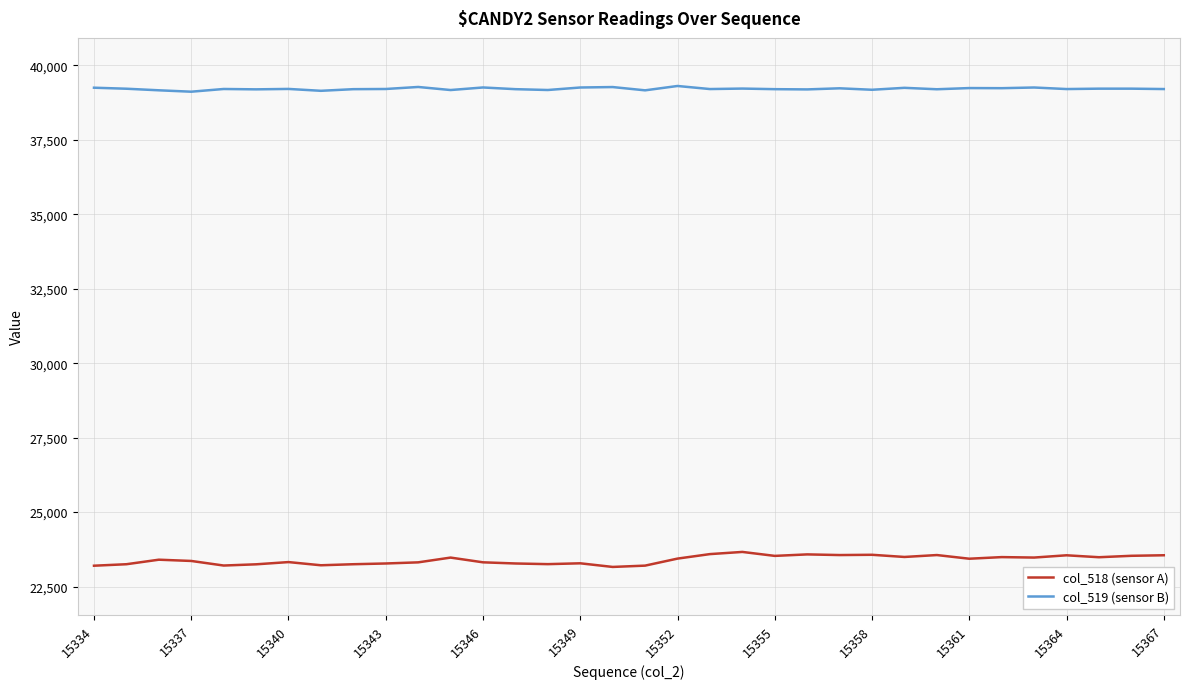

Which series has the widest spread of values?

col_518 (sensor A)